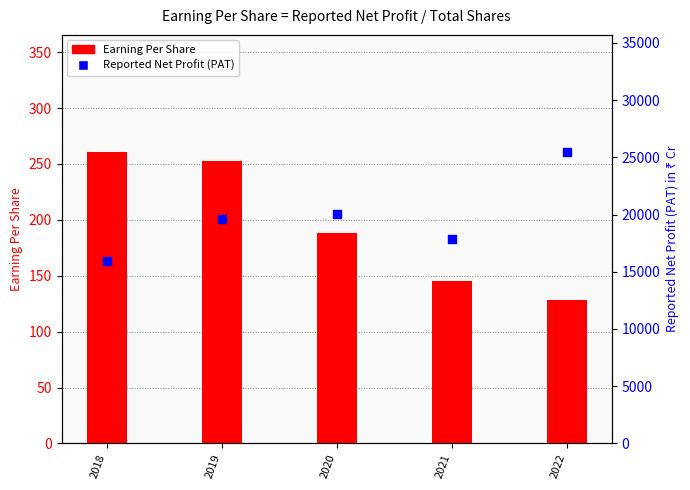

Which series reaches the maximum Y coordinate?

Reported Net Profit (PAT)